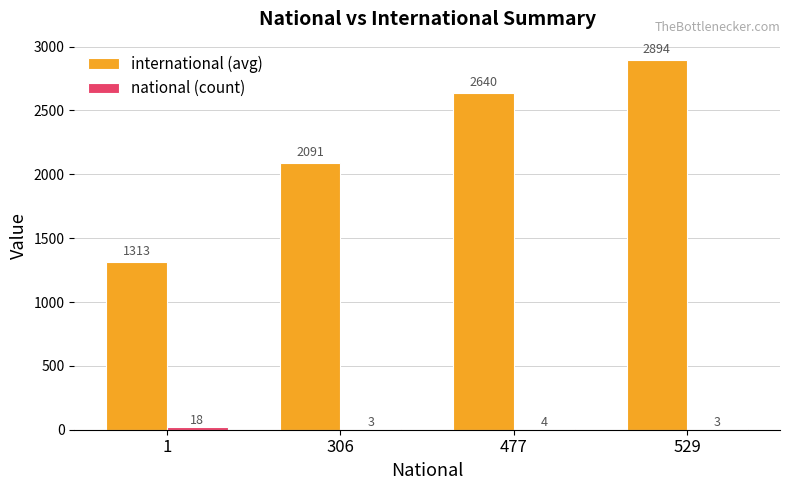

What value does the international (avg) series have at 529?

2894